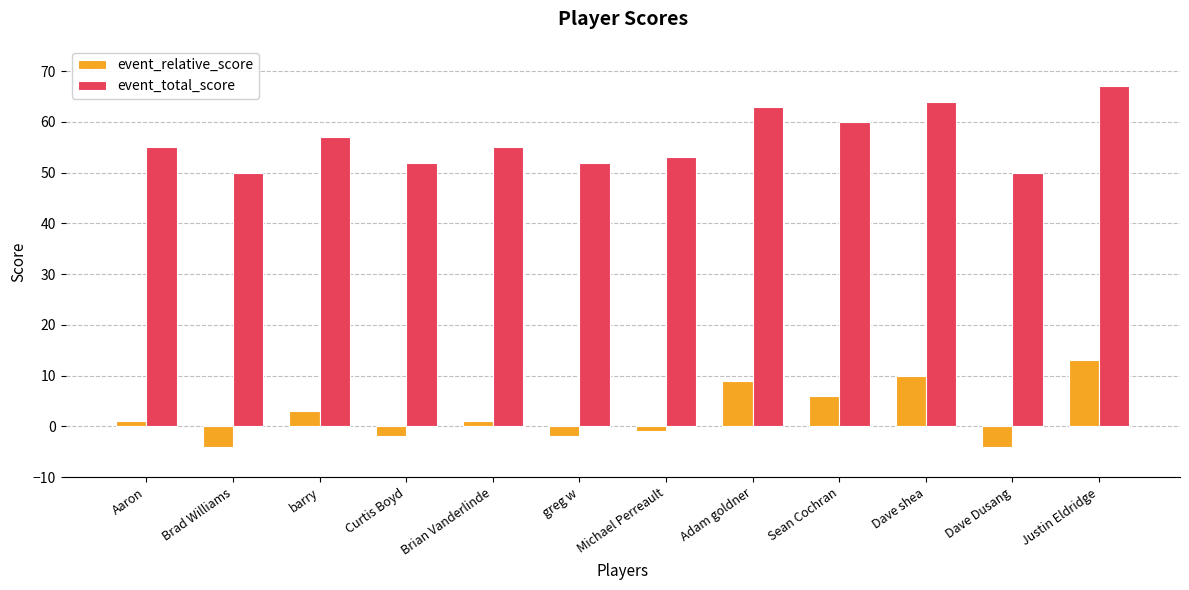

What are all the series names shown in the legend?

event_relative_score, event_total_score